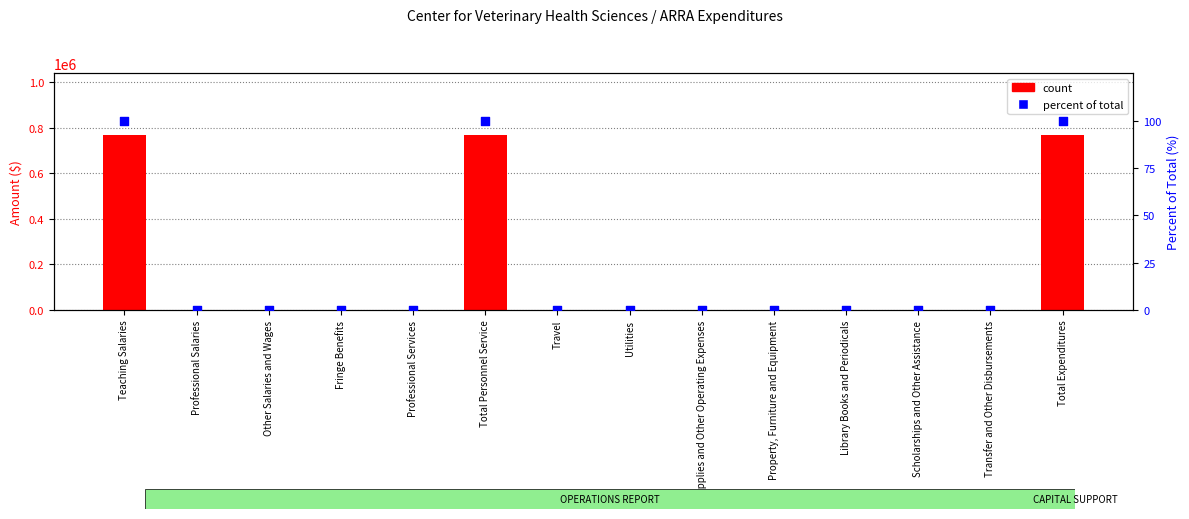

Which series reaches the maximum Y coordinate?

count